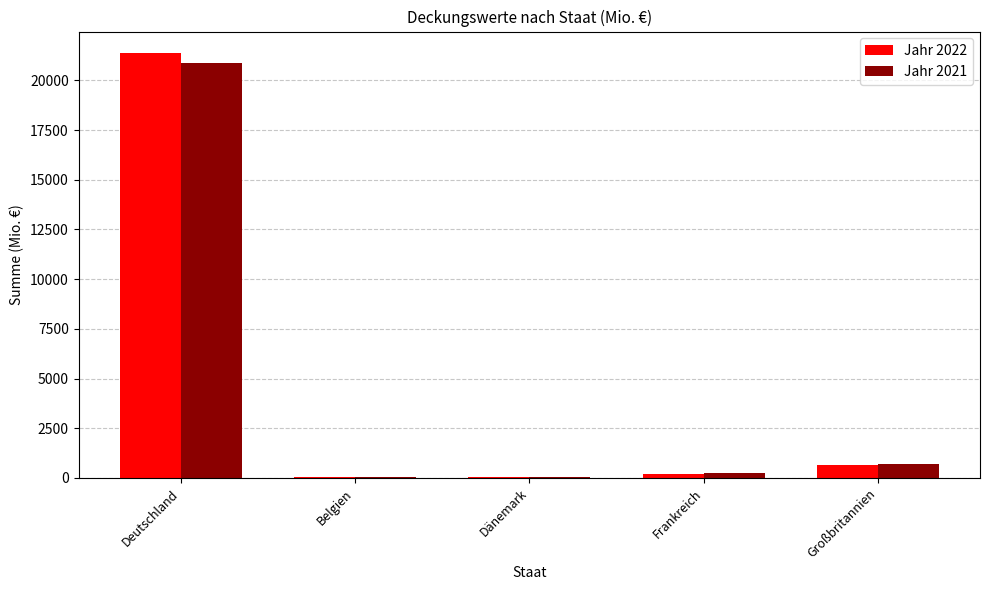

Which series has the widest spread of values?

Jahr 2022